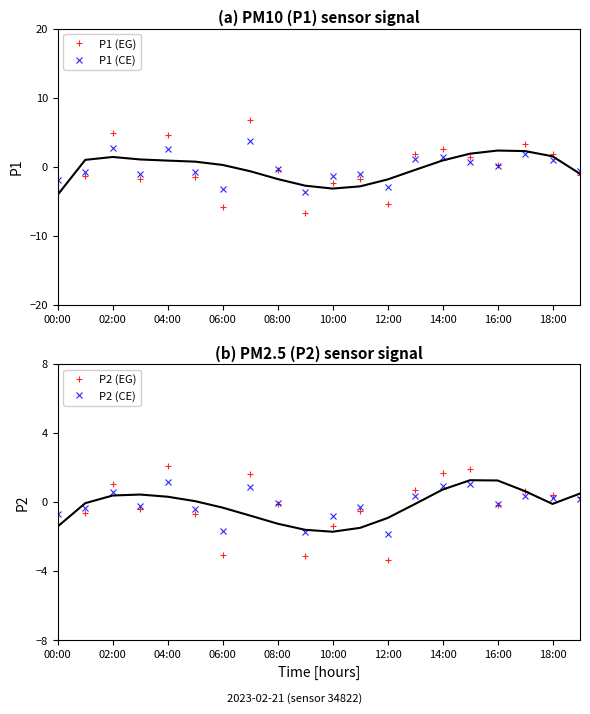

What is the highest value of the P1 (CE) series?

3.8